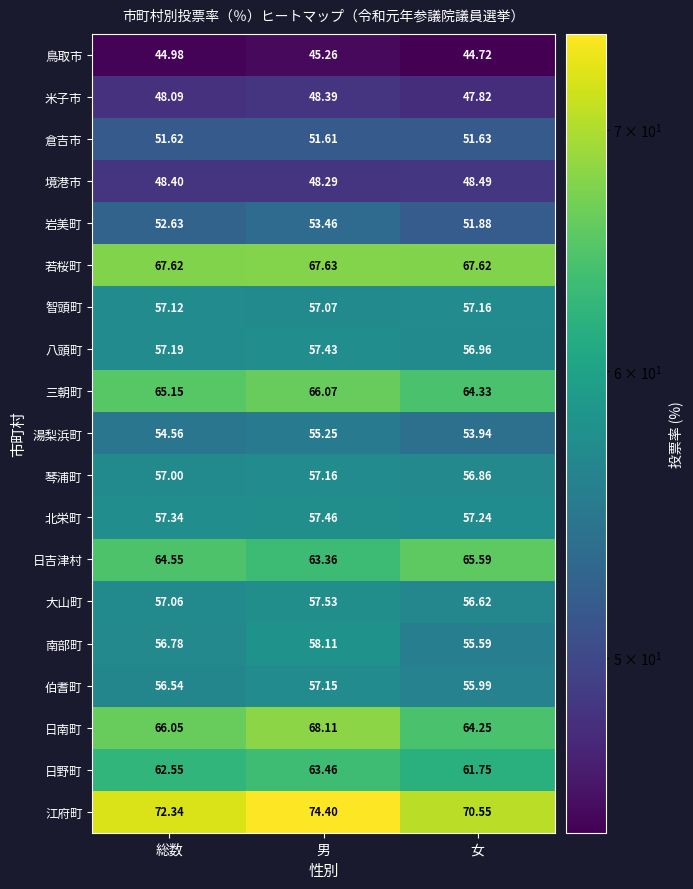

Where is 南部町 nearest to the value 56?

女